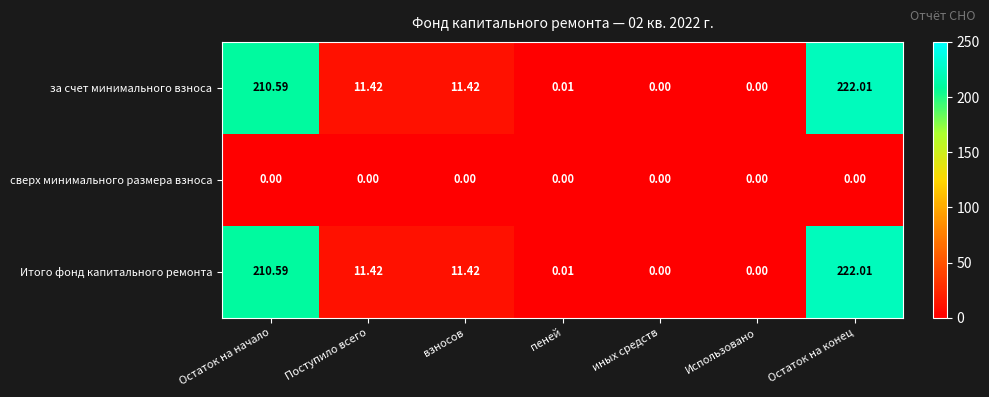

Is the value of Итого фонд капитального ремонта at пеней greater than the value of за счет минимального взноса at Остаток на начало?

No